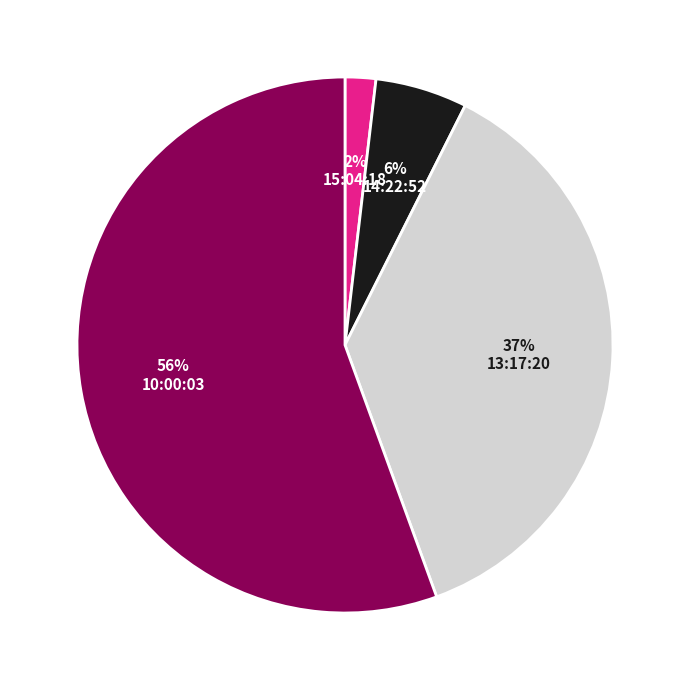

To the nearest percent, what is the average slice percentage?

25%